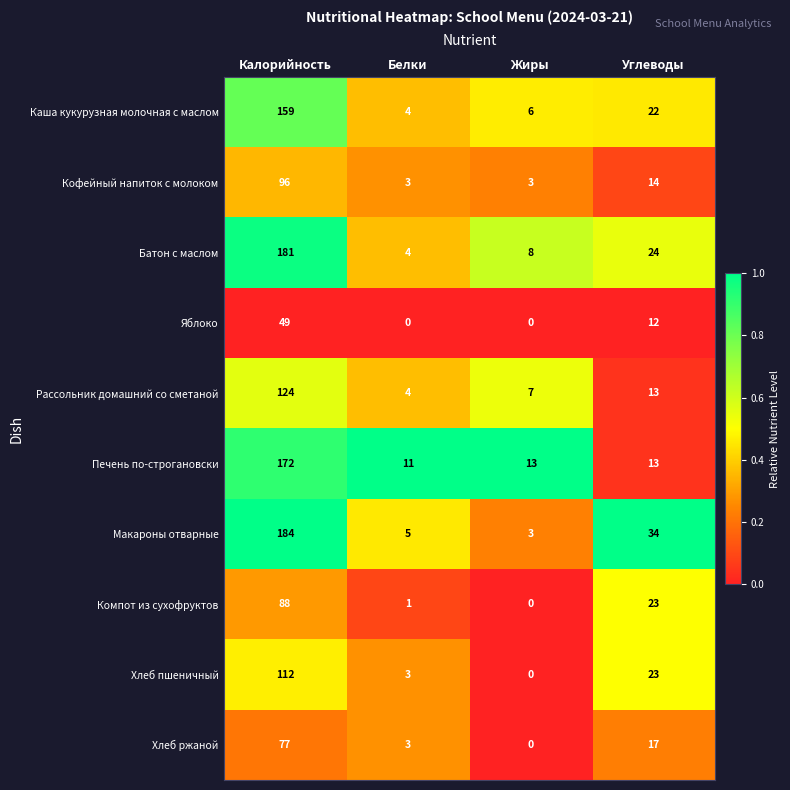

How many distinct data groups are displayed?

10